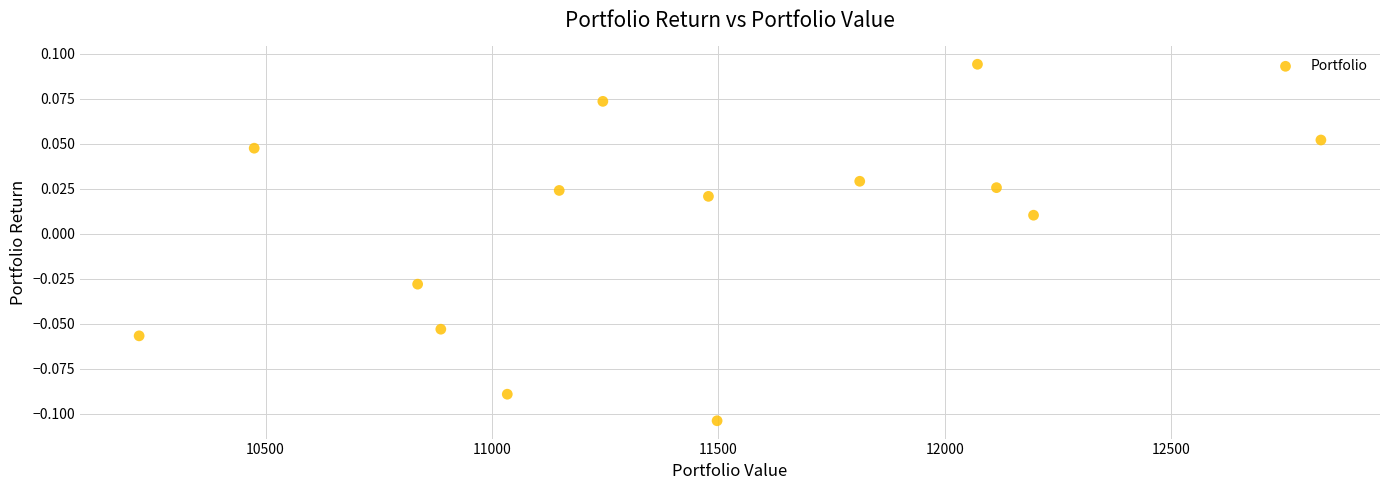

What is the range of X values (max minus min)?

2610.4